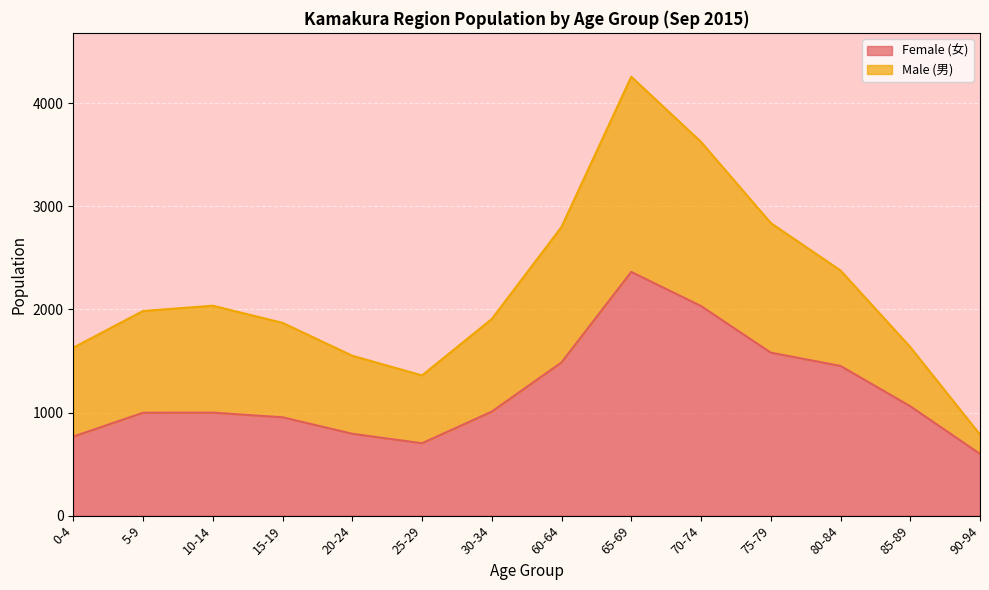

What is the label of the 5th point from the left?

20-24